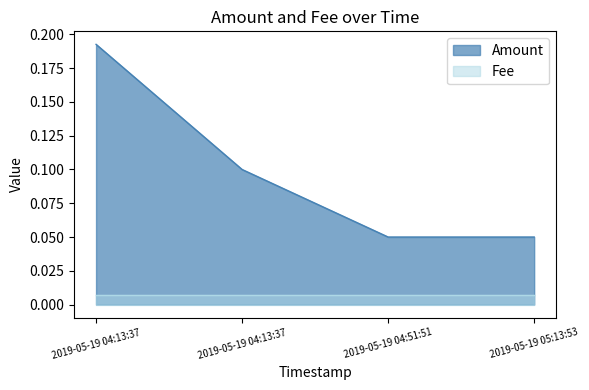

Reading left to right, what are all the values shown in this chart?

0.2	0.1	0.1	0.1